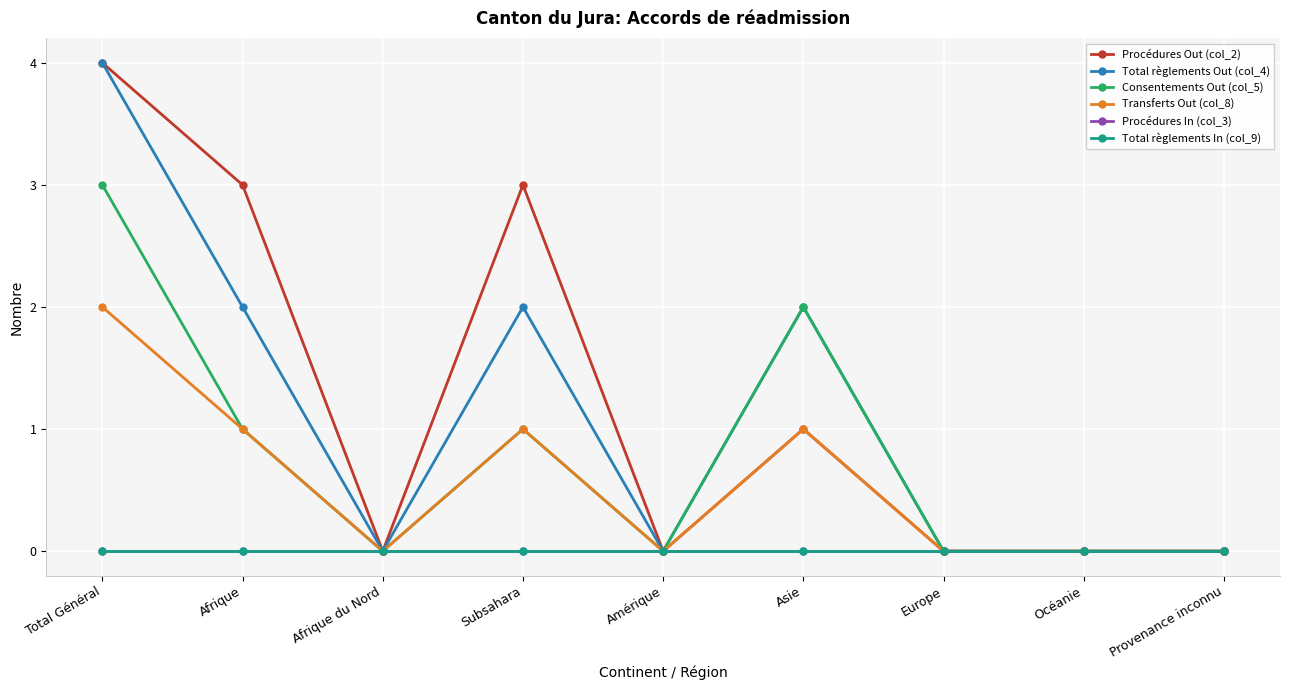

True or false: Procédures In (col_3) and Total règlements In (col_9) intersect in this chart.

False